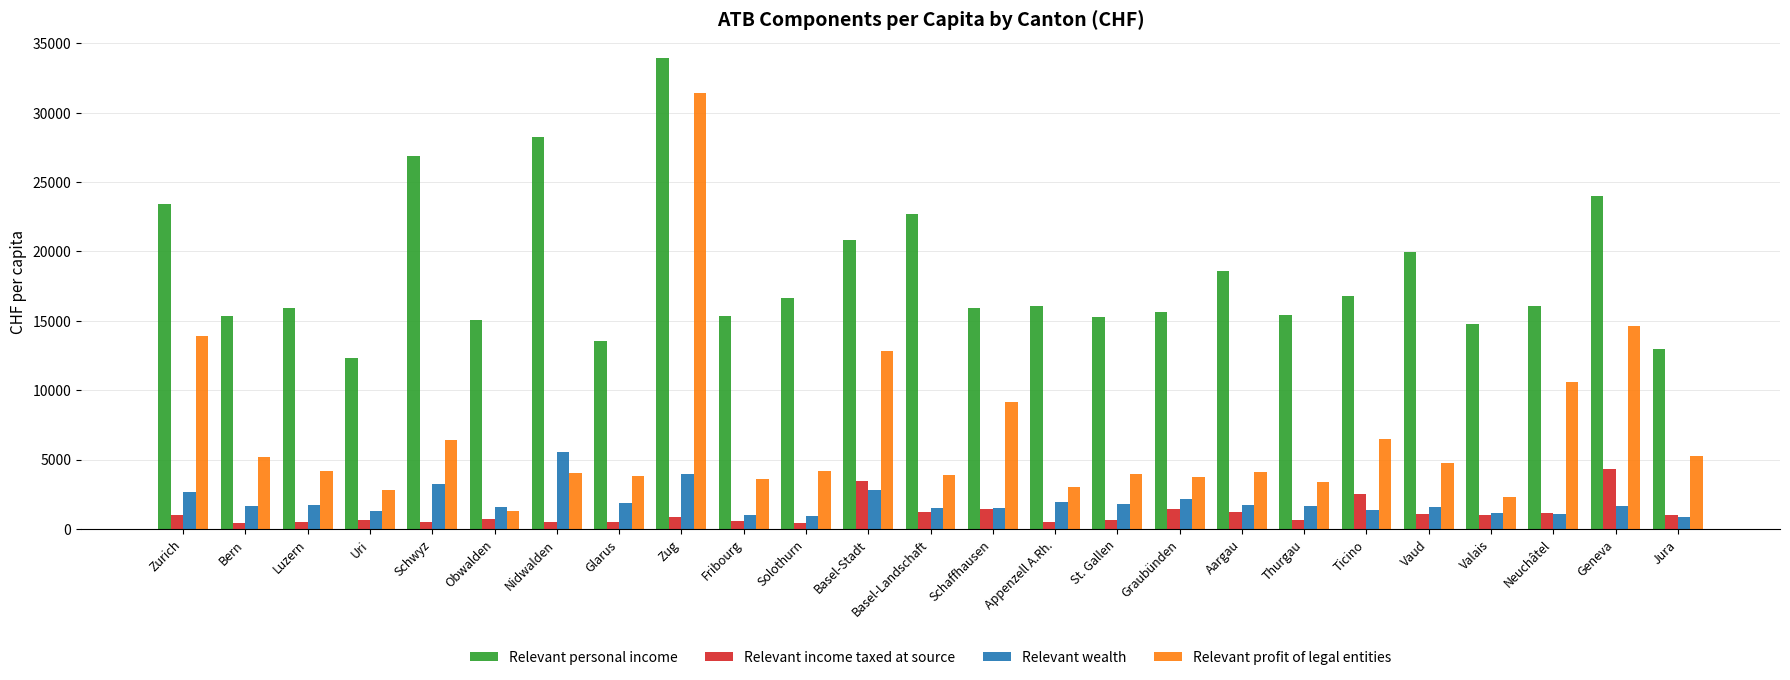

At which label does Relevant profit of legal entities first exceed 4156?

Zurich